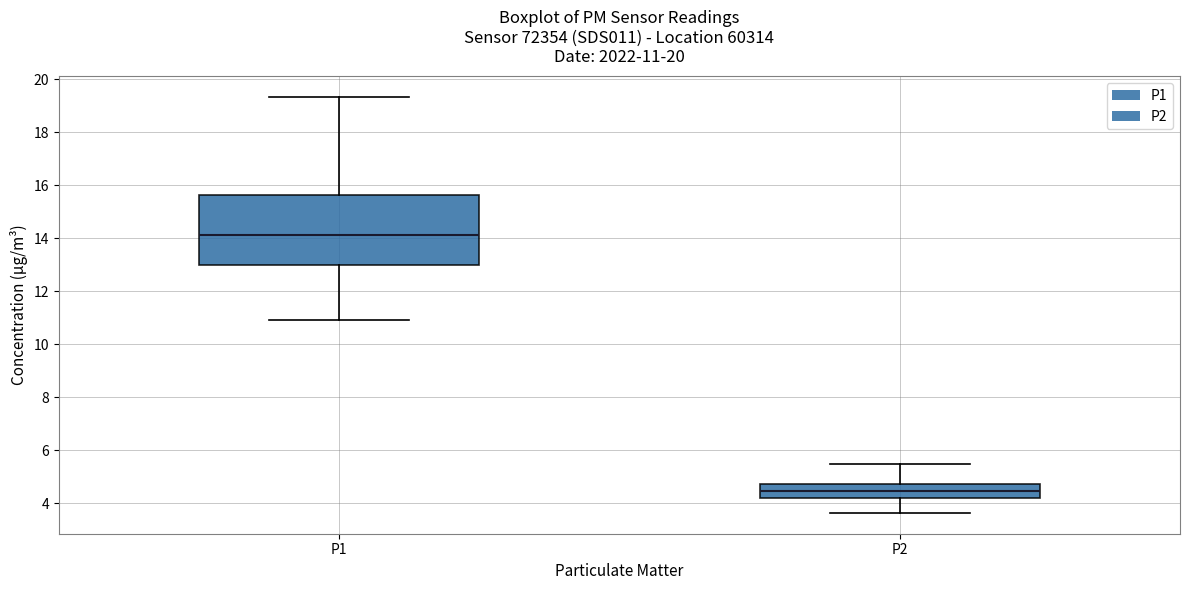

Which box has the lowest median line?

P2